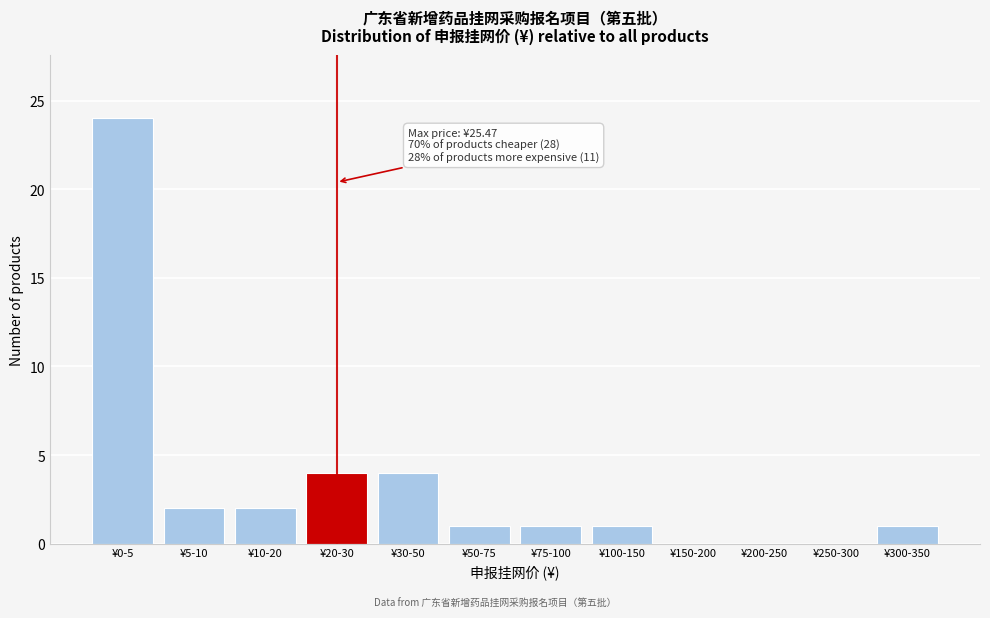

Reading left to right, what are all the values shown in this chart?

¥0-5=24	¥5-10=2	¥10-20=2	¥20-30=4	¥30-50=4	¥50-75=1	¥75-100=1	¥100-150=1	¥150-200=0	¥200-250=0	¥250-300=0	¥300-350=1